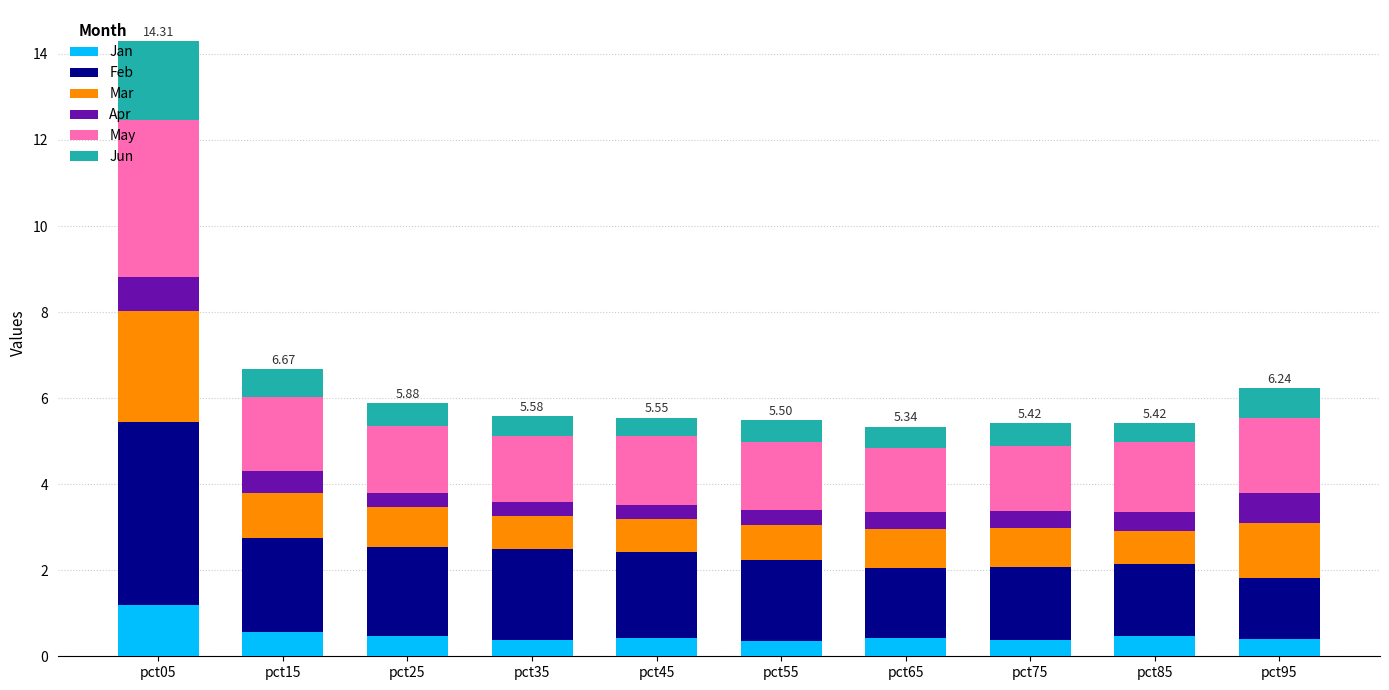

At which category is the sum across all series the highest?

pct05